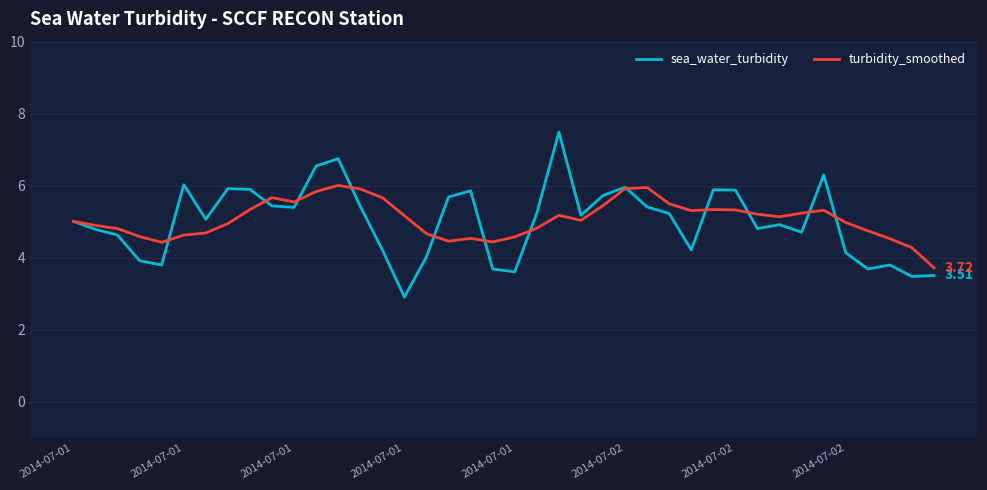

Rank the series by their maximum value, from lowest to highest.

turbidity_smoothed, sea_water_turbidity